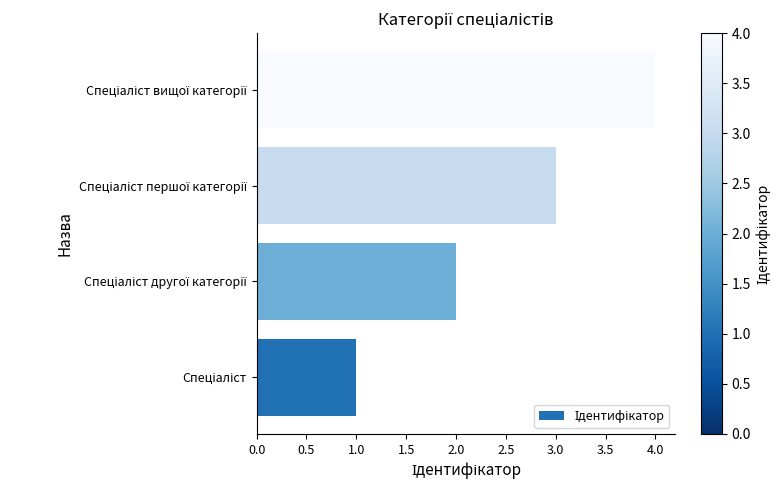

What is the maximum value shown in the chart?

4